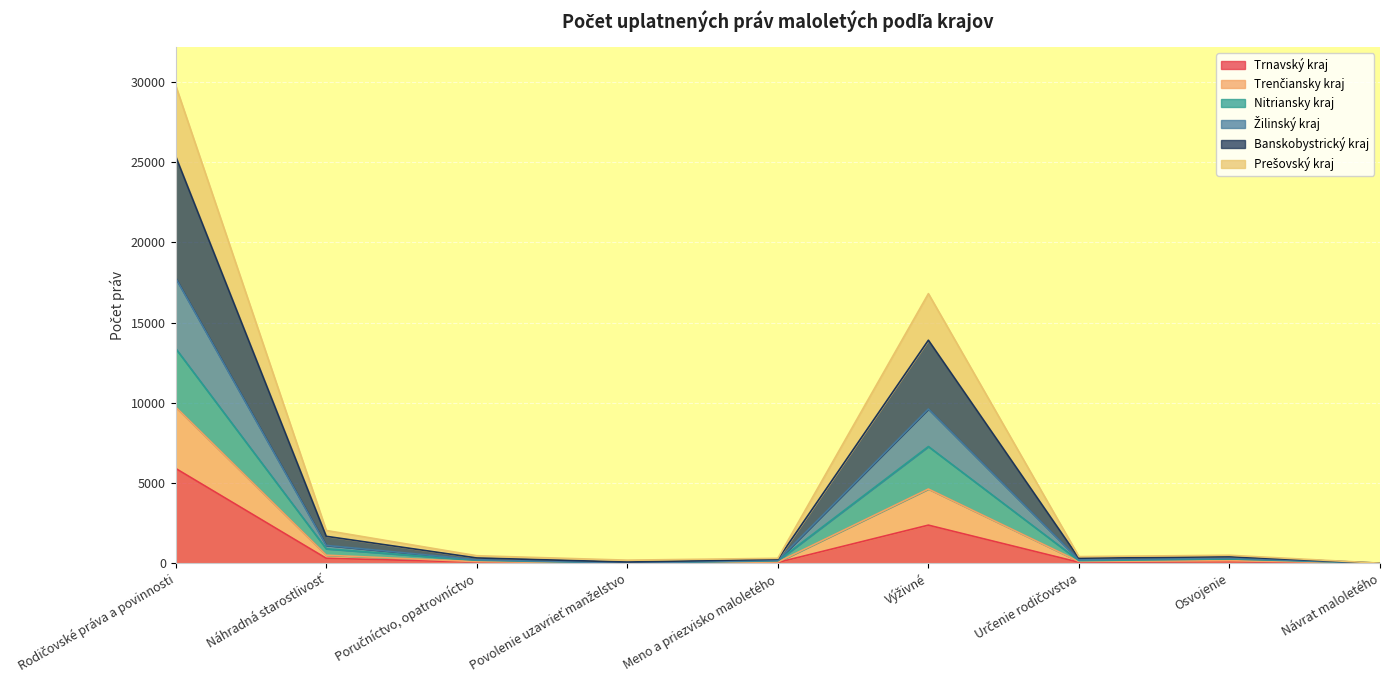

Where is the first local minimum for Trnavský kraj?

Povolenie uzavrieť manželstvo